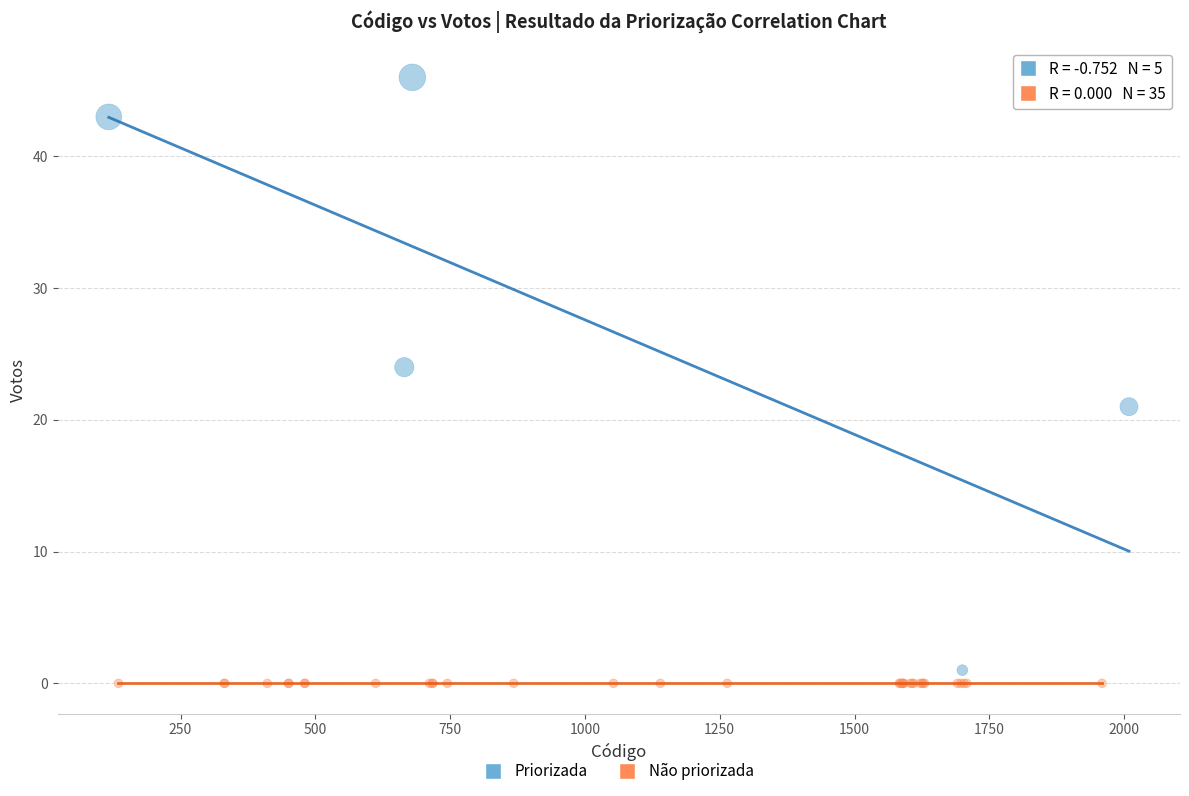

What are all the series names shown in the legend?

Priorizada, Não priorizada